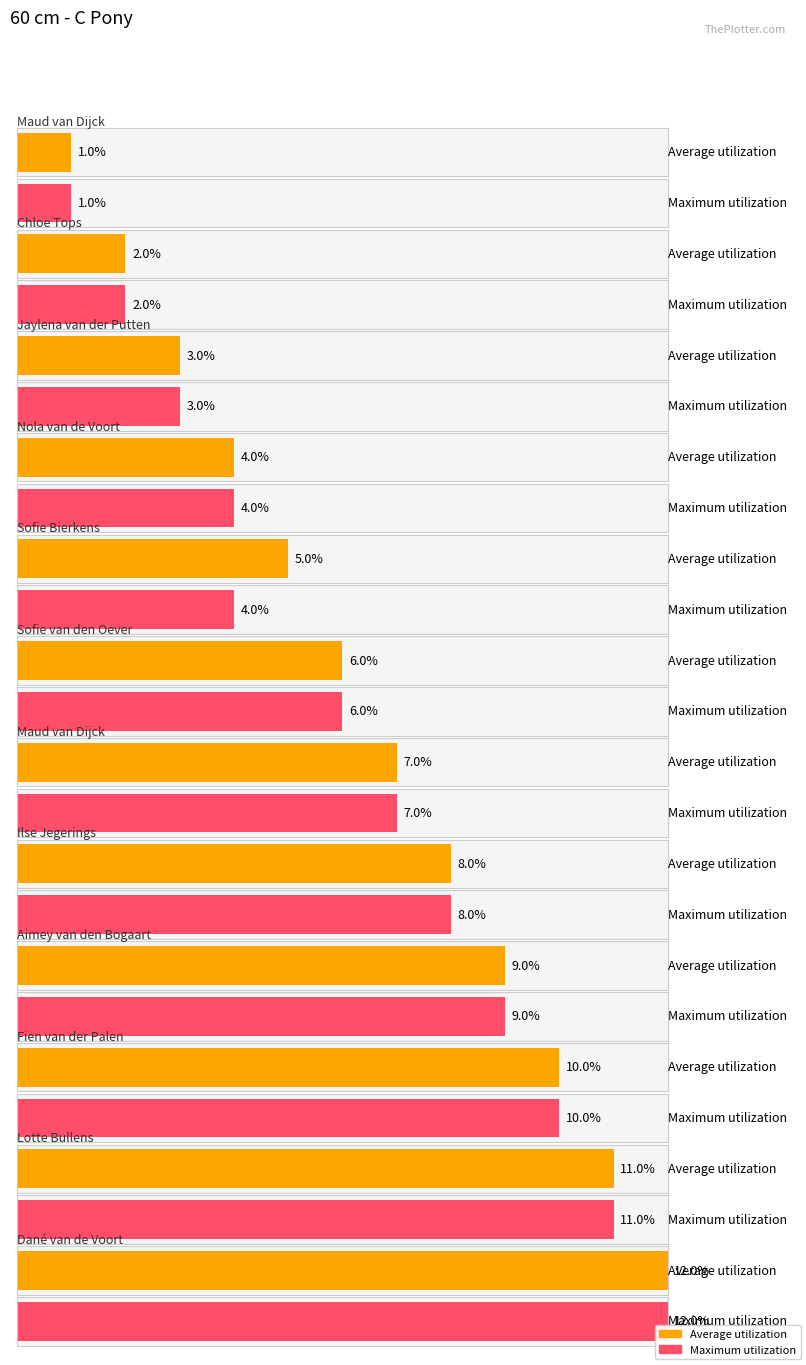

What is the difference between the Average utilization values at Jaylena van der Putten and Lotte Bullens?

8